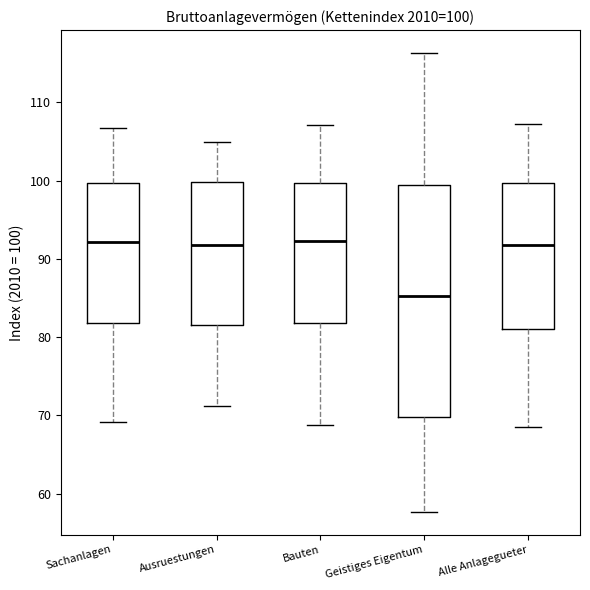

Comparing the boxes themselves (not the whiskers), which one is the tallest?

Geistiges Eigentum